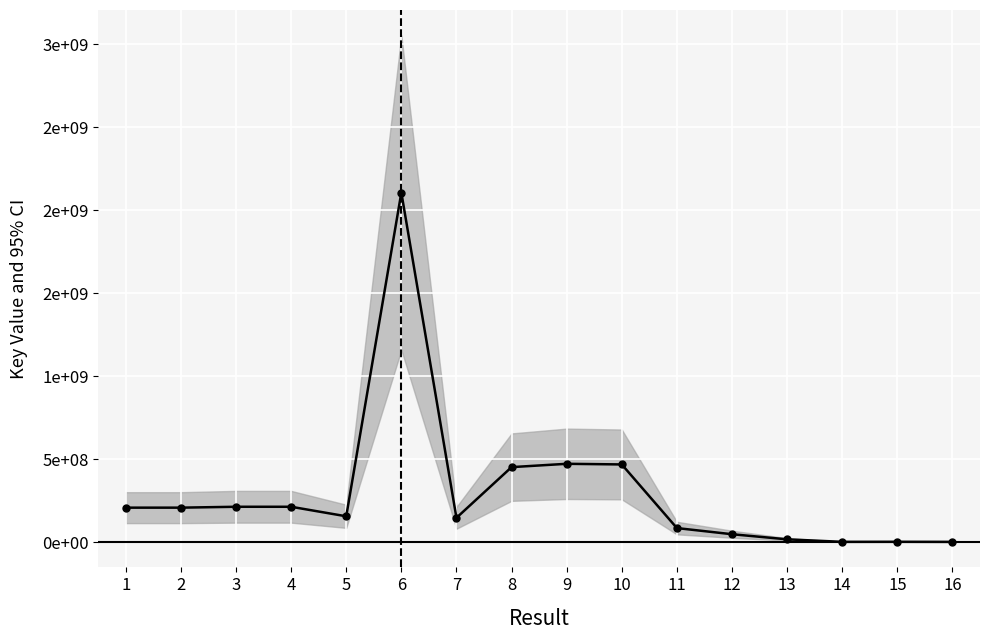

What is the difference between the second highest and second lowest values?

470210376